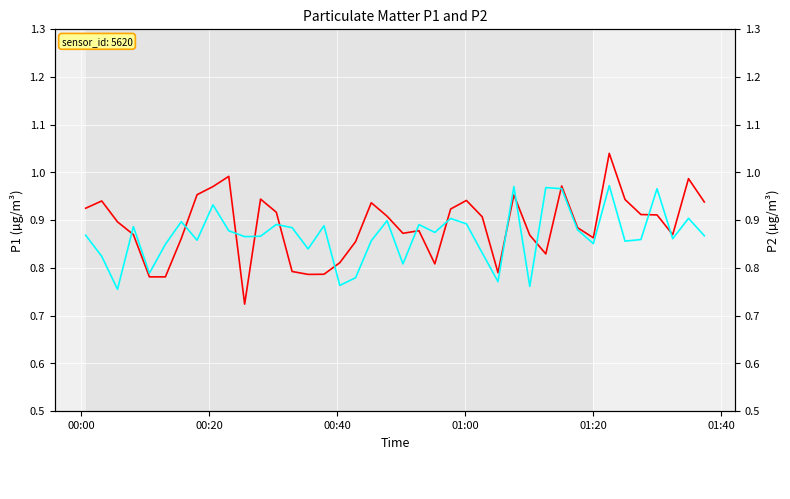

List the series in order of their peak value, lowest first.

P2, P1